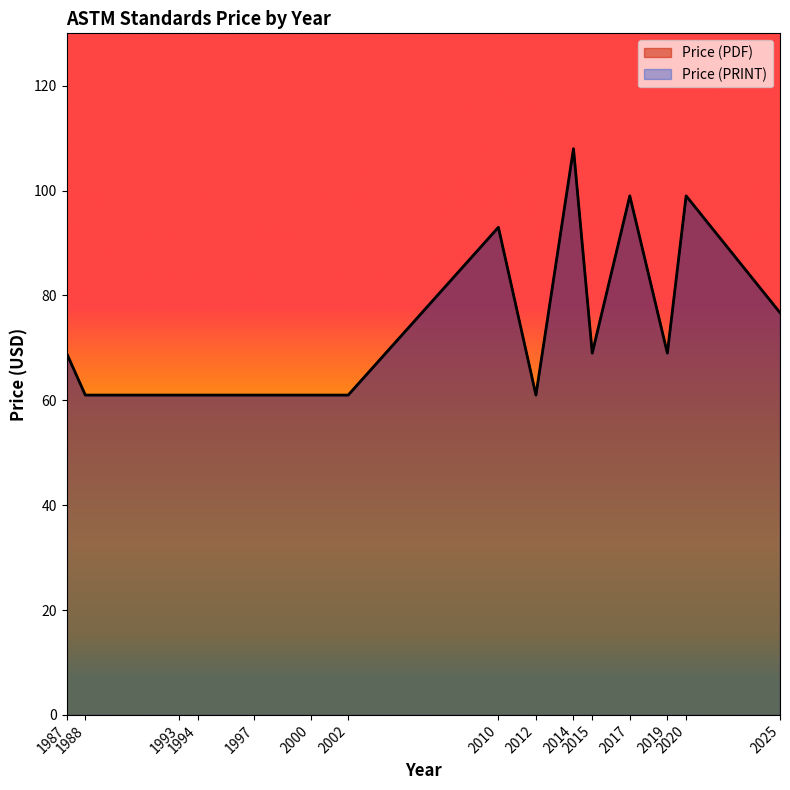

What is the value of the Price (PDF) point at the 18th from the left?

69